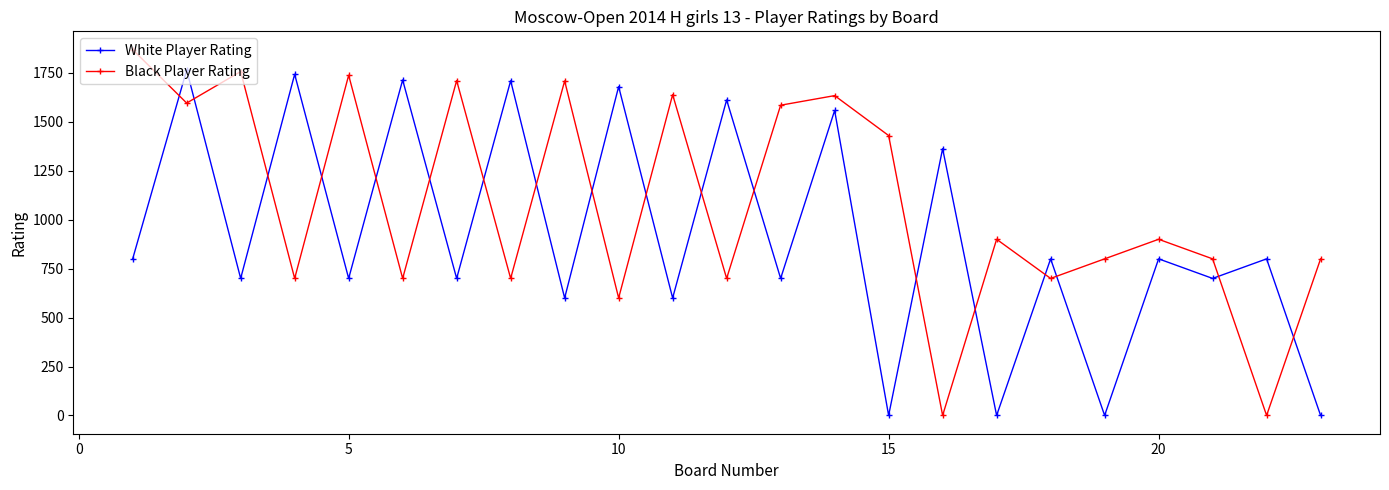

At how many categories does at least one series exceed 578?

23